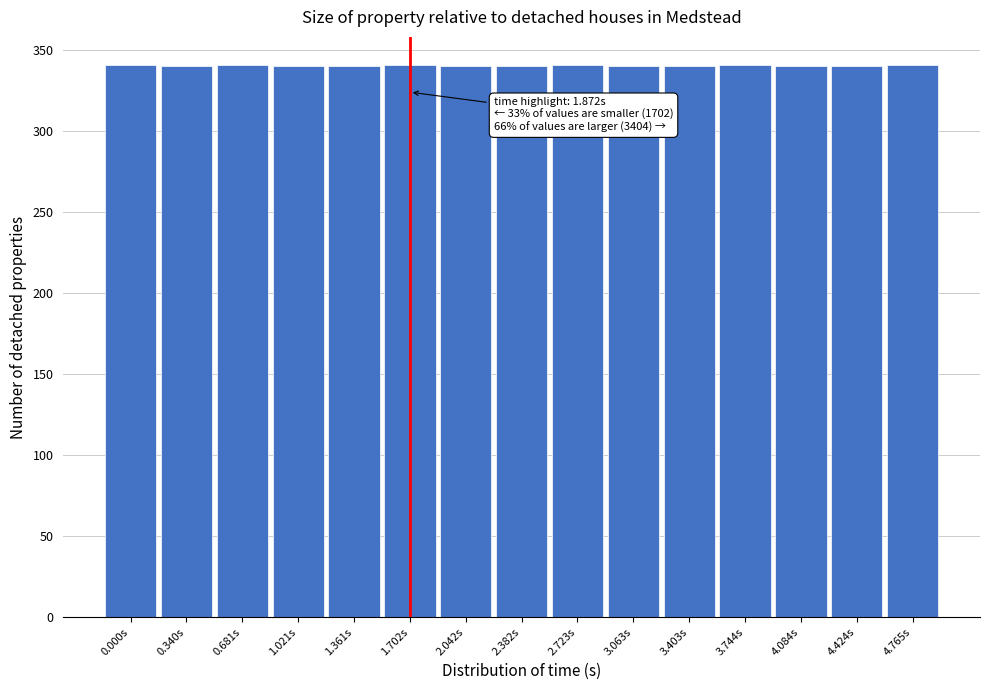

What is the sum of the values at 3.063s and 1.361s?

680